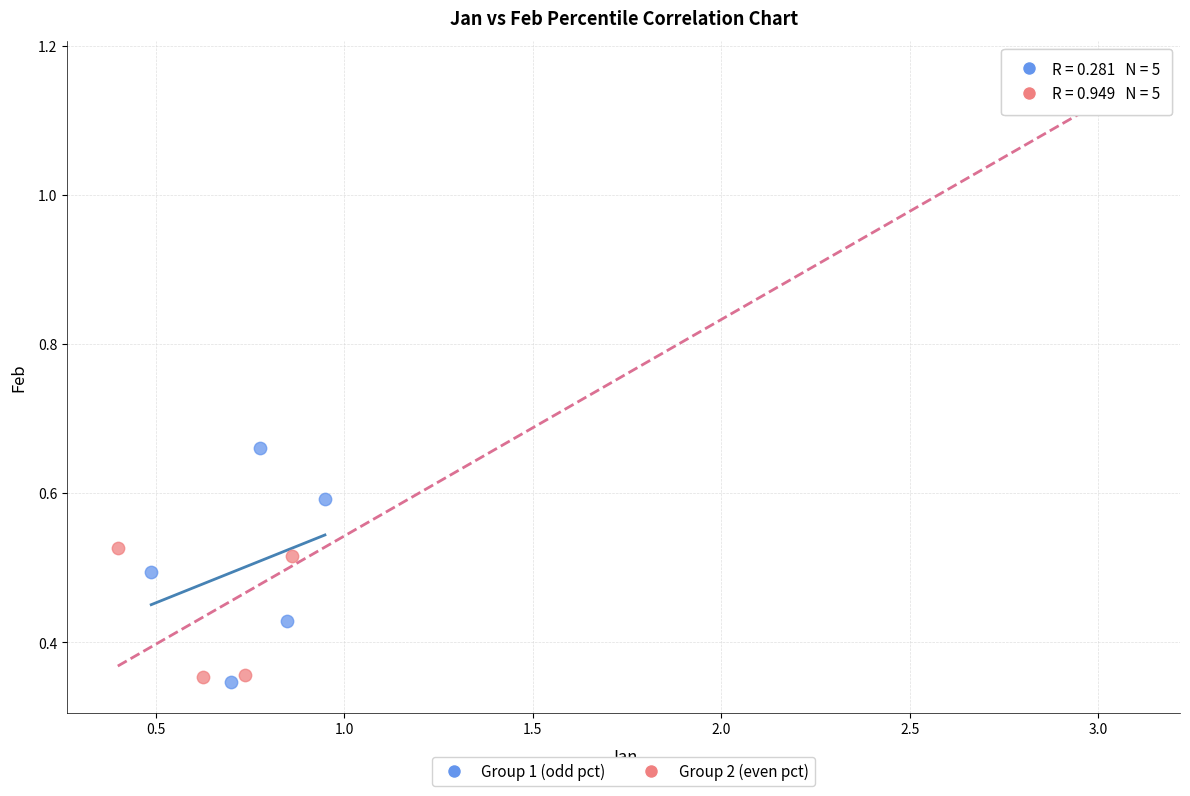

What are all the series names shown in the legend?

Group 1 (odd pct), Group 2 (even pct)